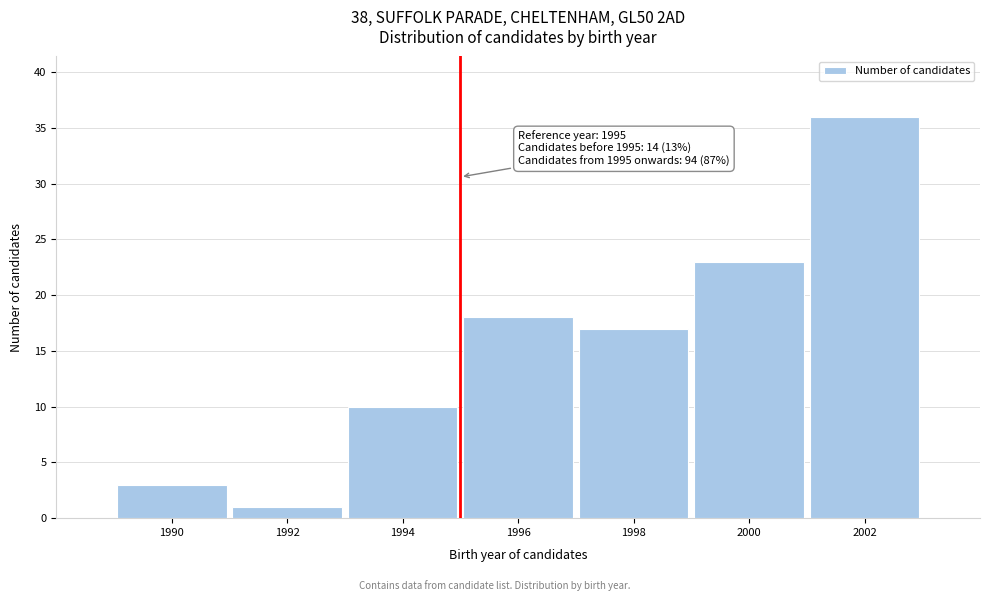

Which range on the x-axis has the tallest bar?

2001 to 2003